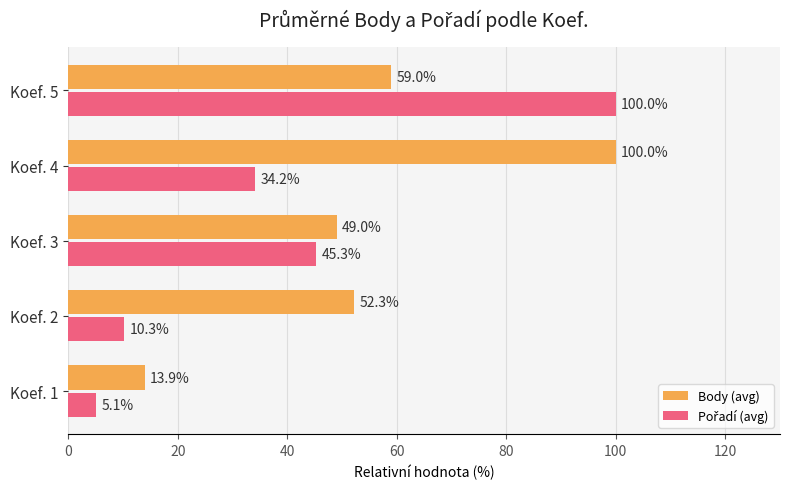

What is the average value of the Body (avg) series?

54.8